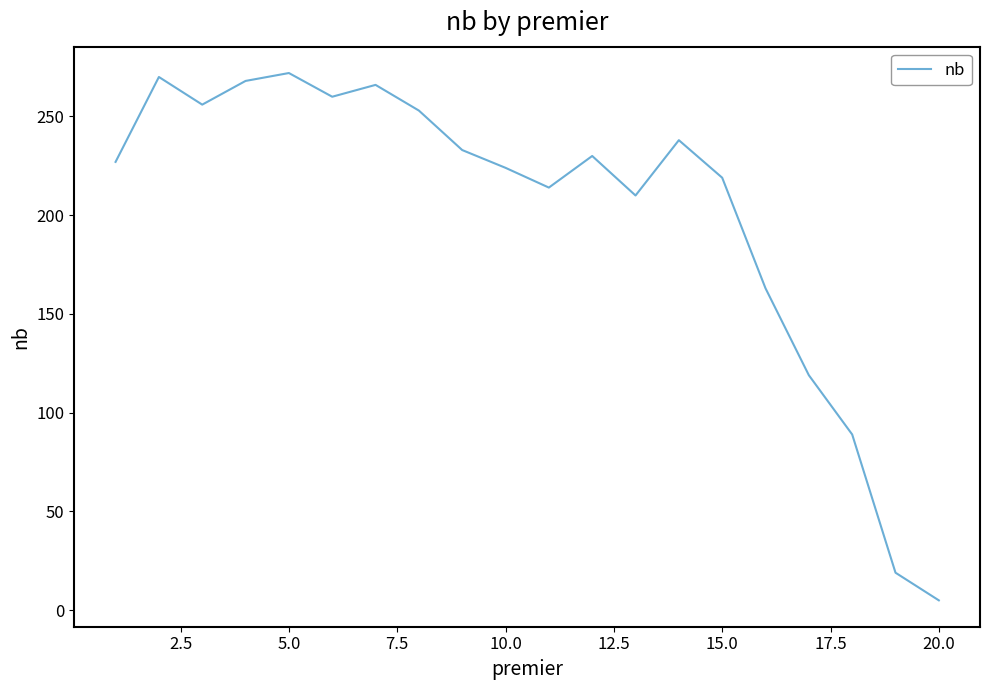

Reading right to left, extract all data points from this chart.

5	19	89	119	163	219	238	210	230	214	224	233	253	266	260	272	268	256	270	227